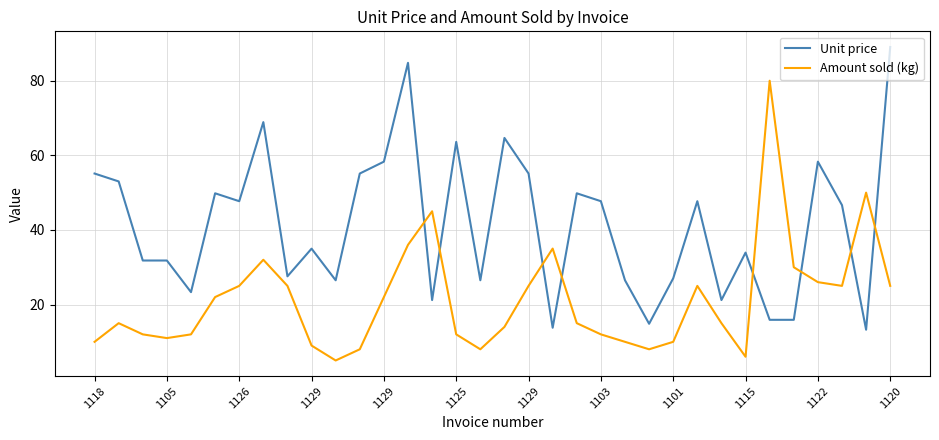

Rank the series by their maximum value, from highest to lowest.

Unit price, Amount sold (kg)